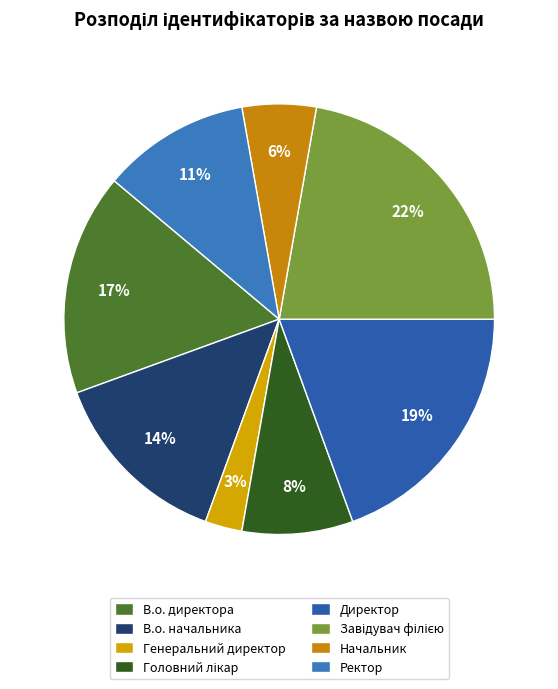

Is the sum of Генеральний директор and Ректор greater than half?

No